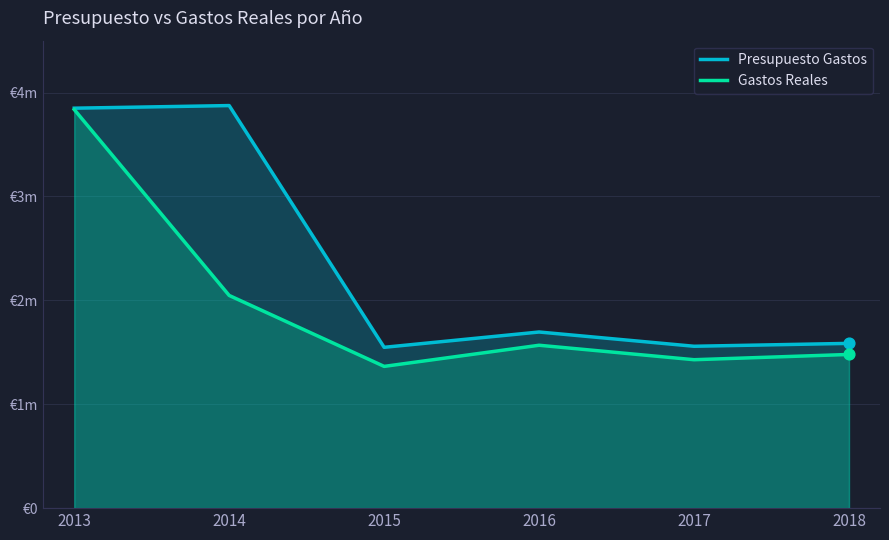

Which series contains the lowest Y value?

Gastos Reales